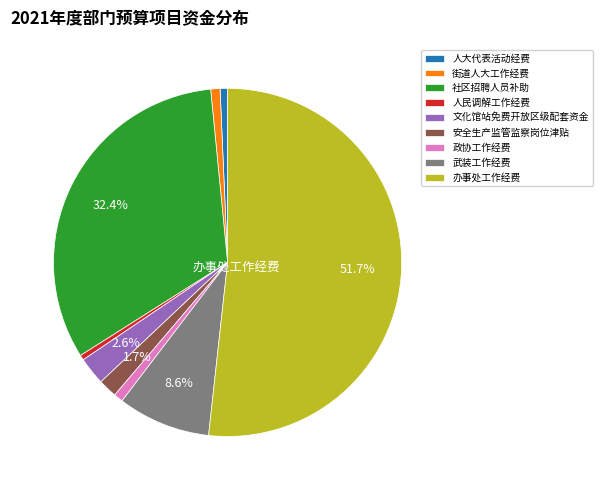

Which slice is the largest?

办事处工作经费